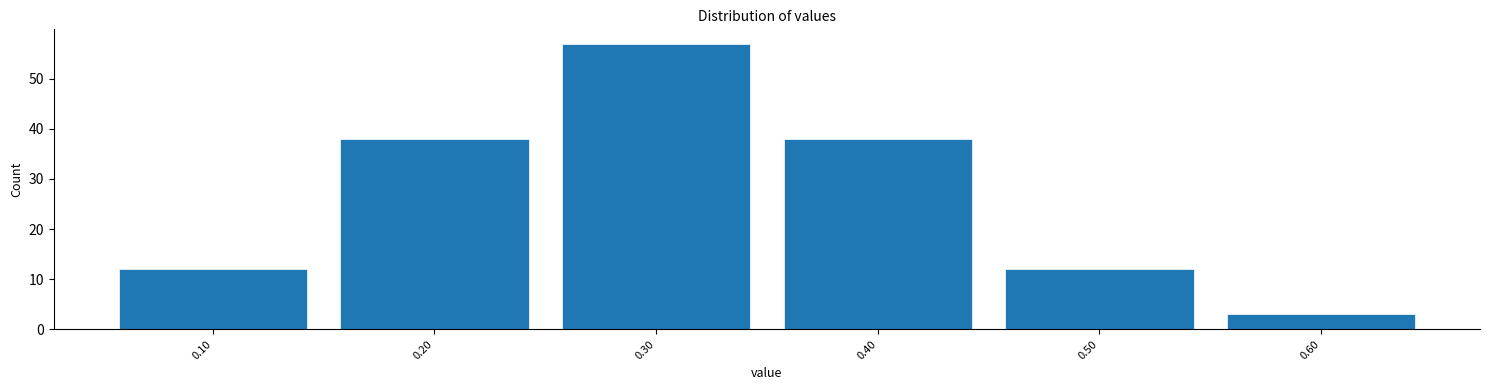

How tall is the bar that spans 0.05 to 0.15 on the x-axis? The values are not printed on the chart, so give them approximately, as read against the axis.

12